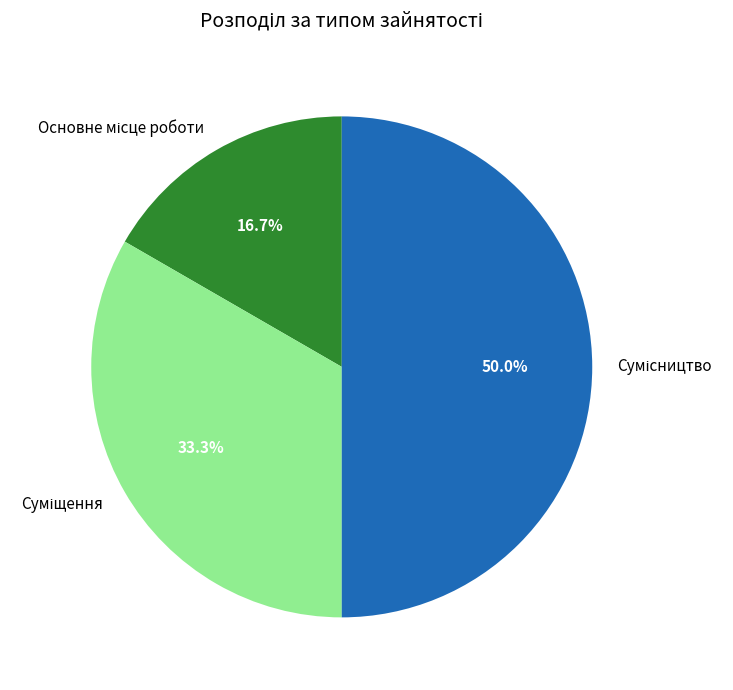

How many slices are in this pie chart?

3